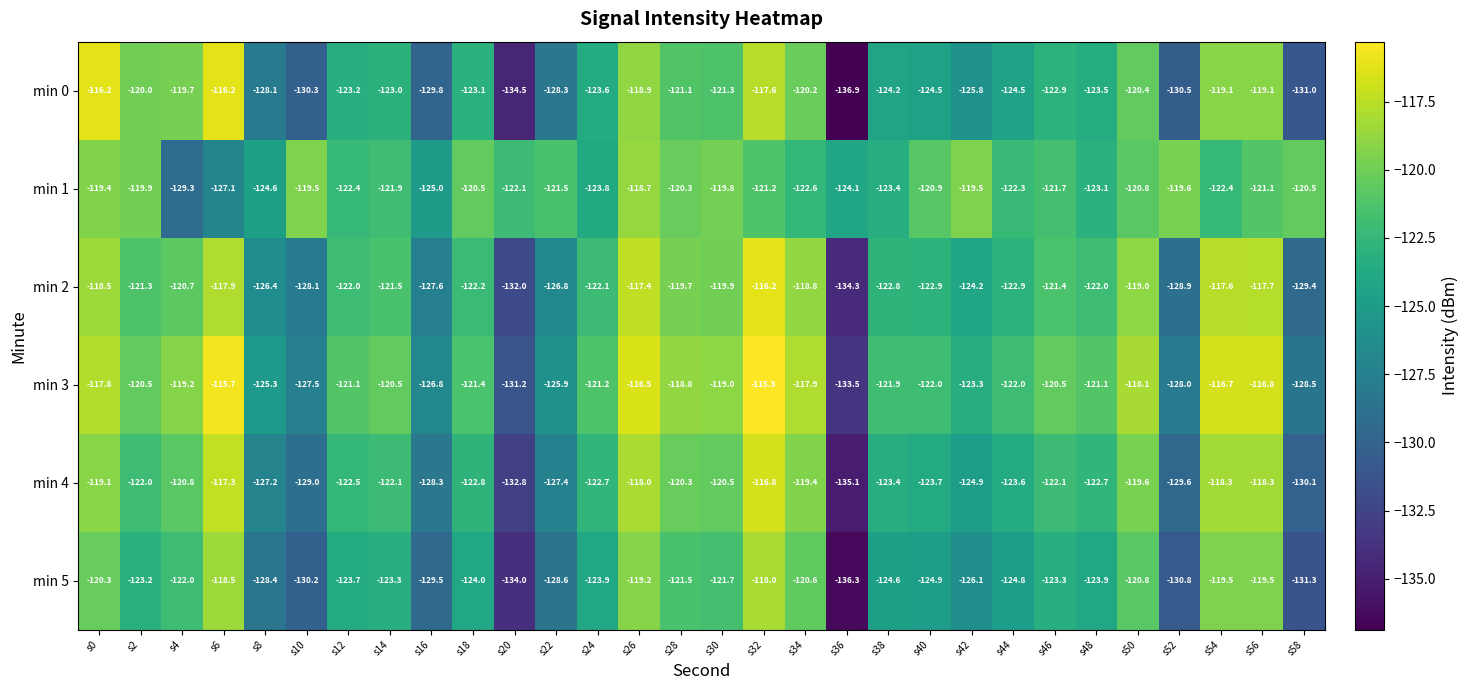

What is the highest value of the min 2 series?

-116.2